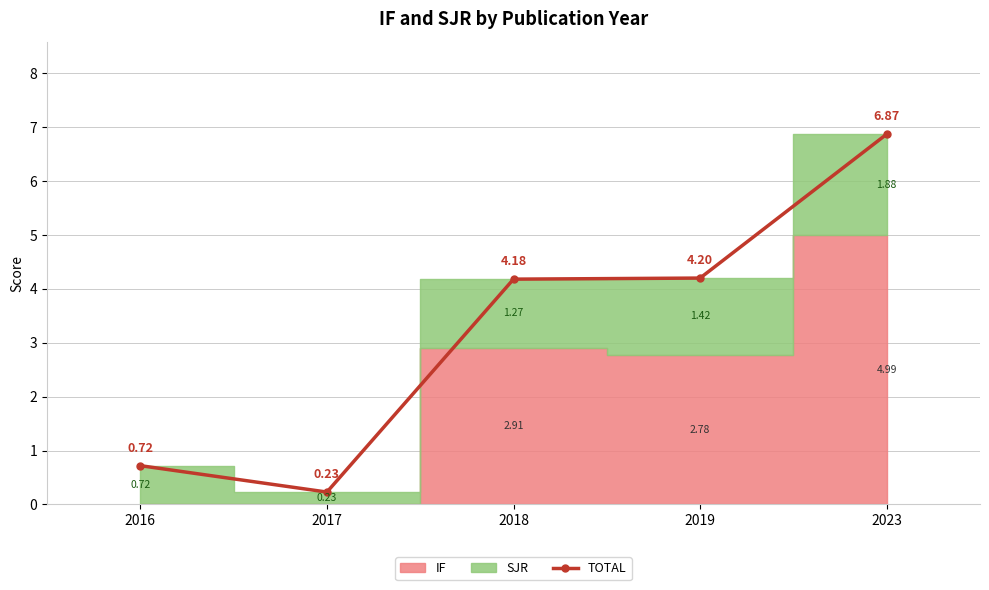

List the labels in order of value, smallest first.

2017, 2016, 2018, 2019, 2023